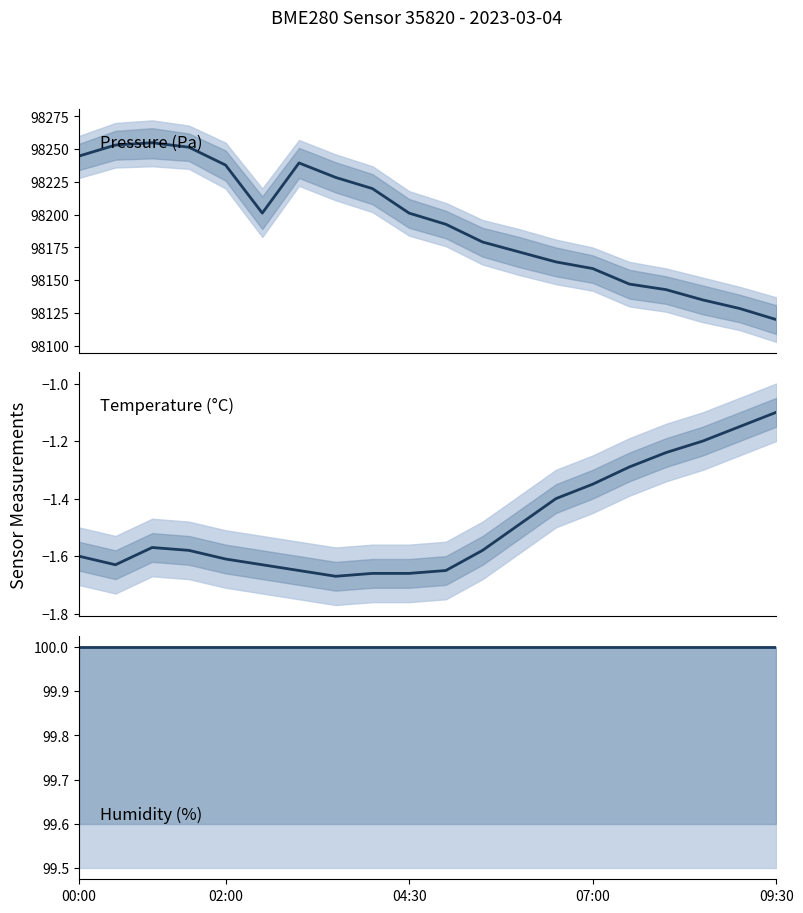

What is the sum of all humidity values?

2000.0